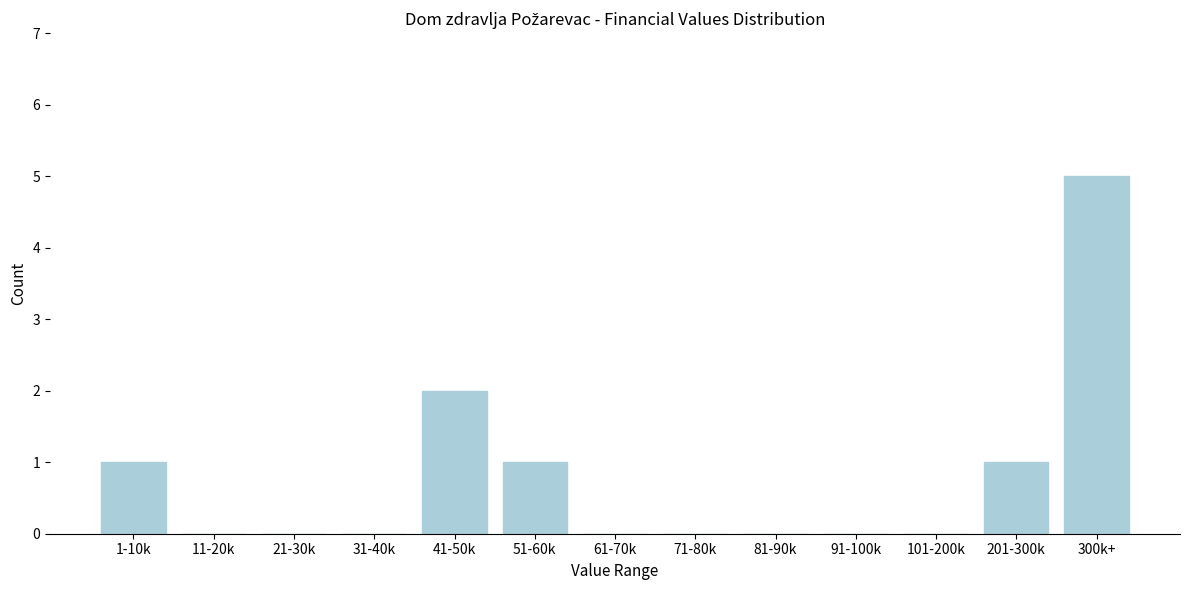

Reading left to right, extract all data points from this chart.

1-10k=1	11-20k=0	21-30k=0	31-40k=0	41-50k=2	51-60k=1	61-70k=0	71-80k=0	81-90k=0	91-100k=0	101-200k=0	201-300k=1	300k+=5